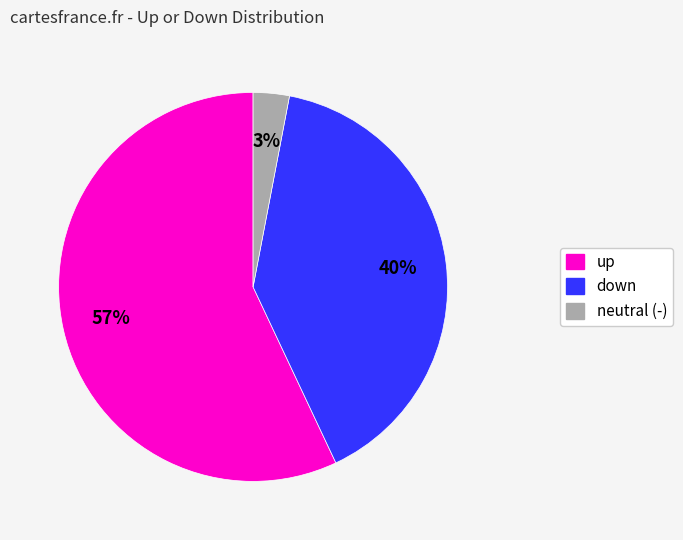

To the nearest percent, what is the difference between the largest and smallest slice percentages?

54%